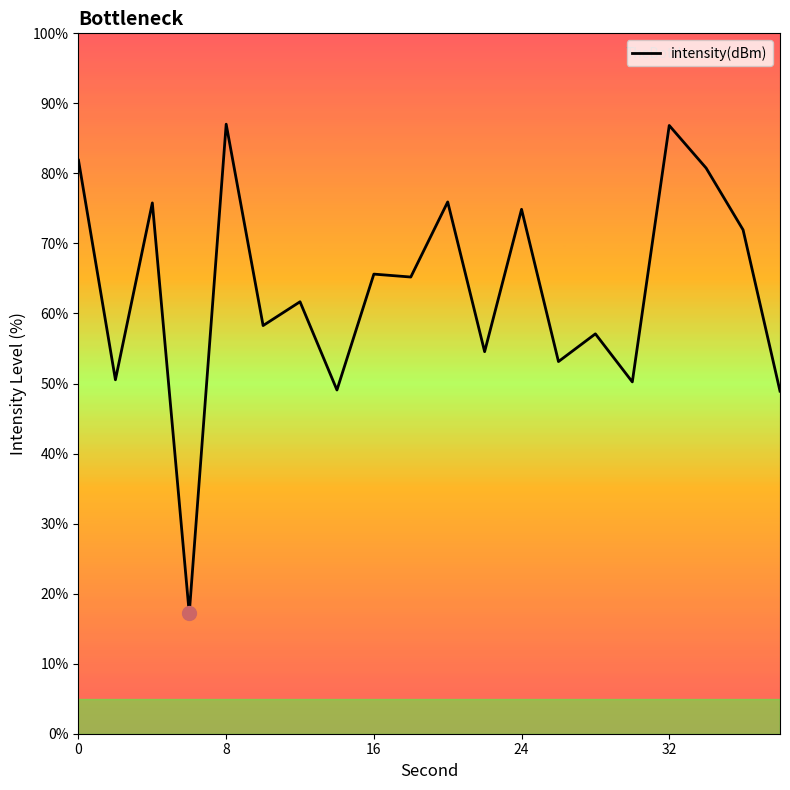

How many series are shown in this chart?

1